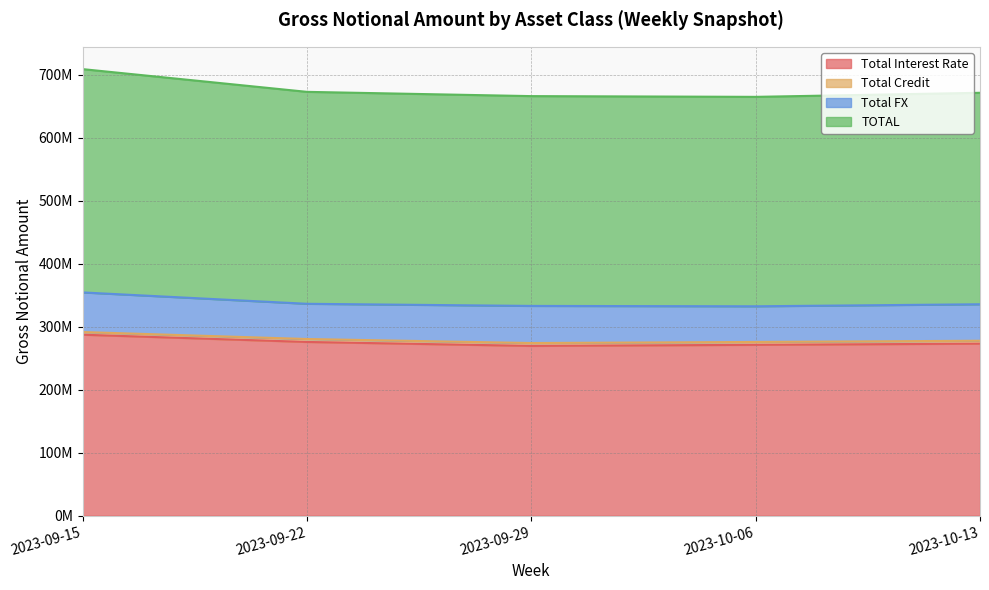

What is the smallest value displayed?

269445676